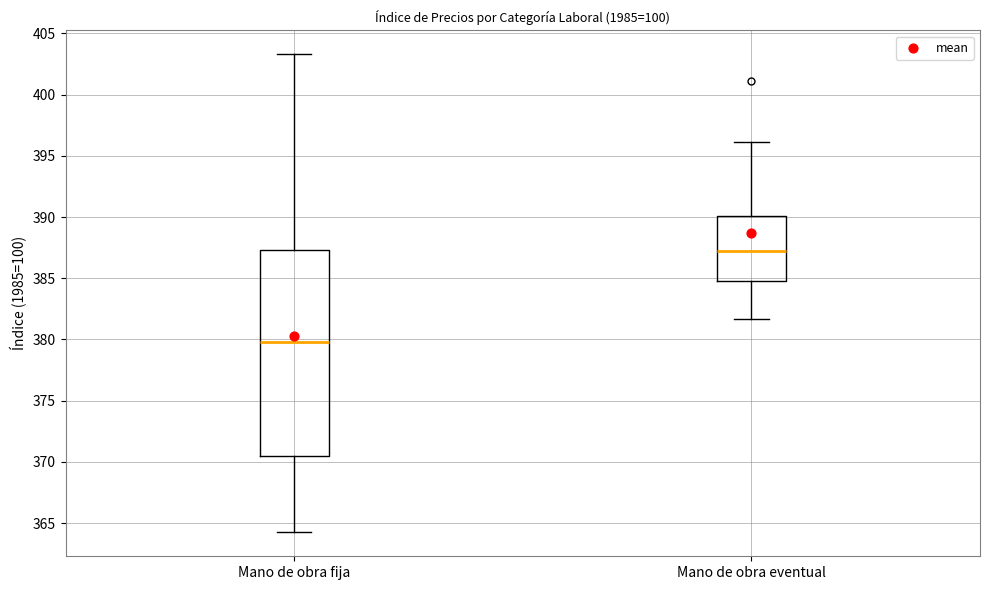

Reading left to right, transcribe this box plot: for each box, give where its median line is, the range the box spans, and where its two whiskers end, as read against the y-axis. The values are not printed on the chart, so give them approximately, as read against the axis.

Mano de obra fija: median 380.0, box 370.5 to 387.5, whiskers 364.0 to 403.5
Mano de obra eventual: median 387.5, box 385.0 to 390.0, whiskers 381.5 to 396.0